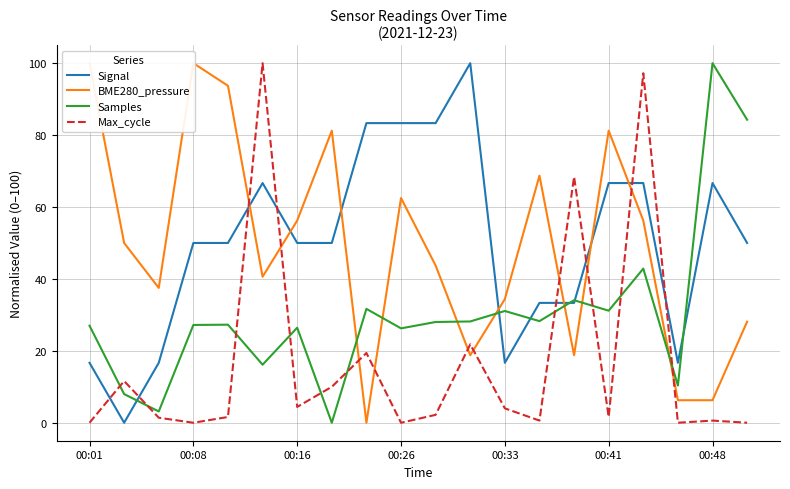

True or false: Signal and Max_cycle intersect in this chart.

True